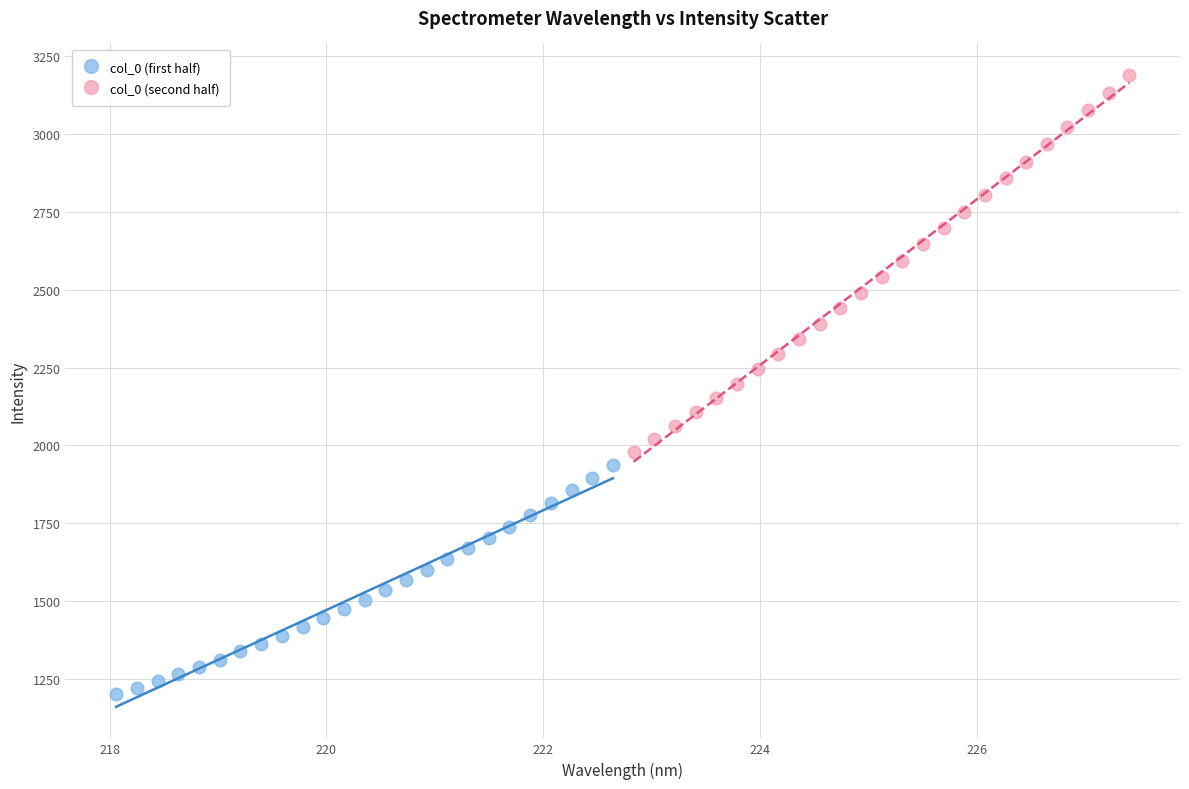

Which series reaches the minimum Y coordinate?

col_0 (first half)